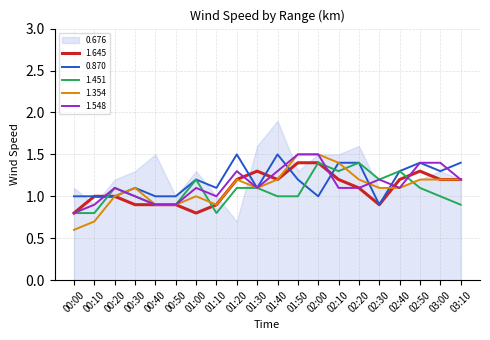

Is it true that 1.451 equals 1.2 at 00:50?

False